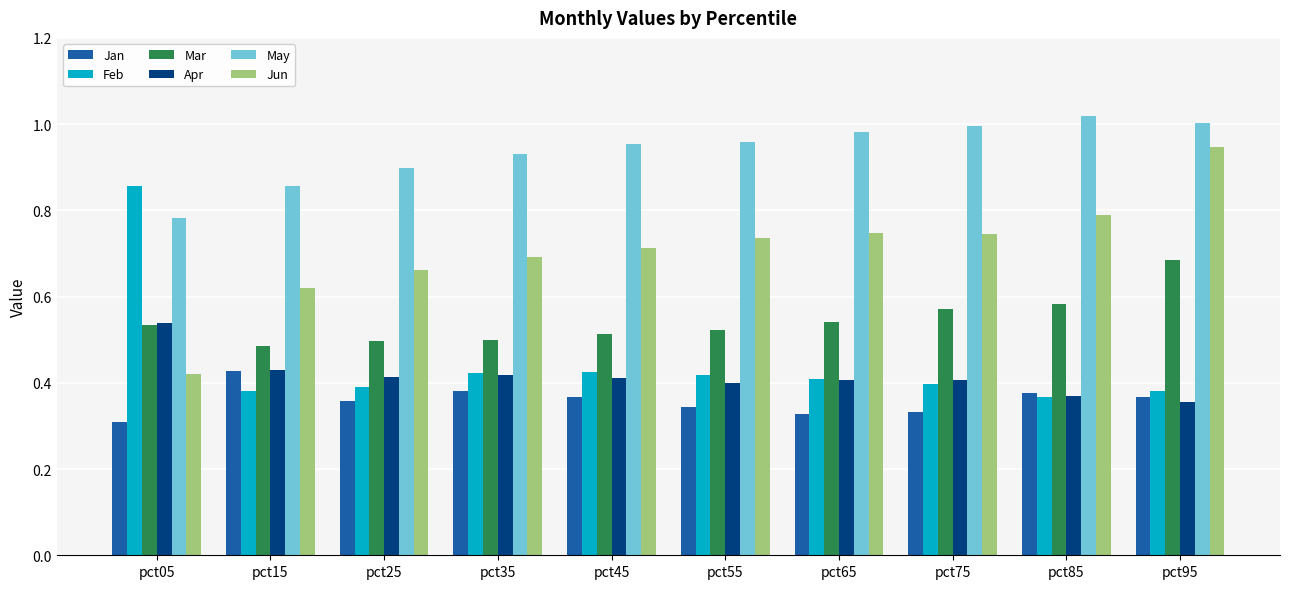

What is the sum of the Jun values at pct15 and pct35?

1.3